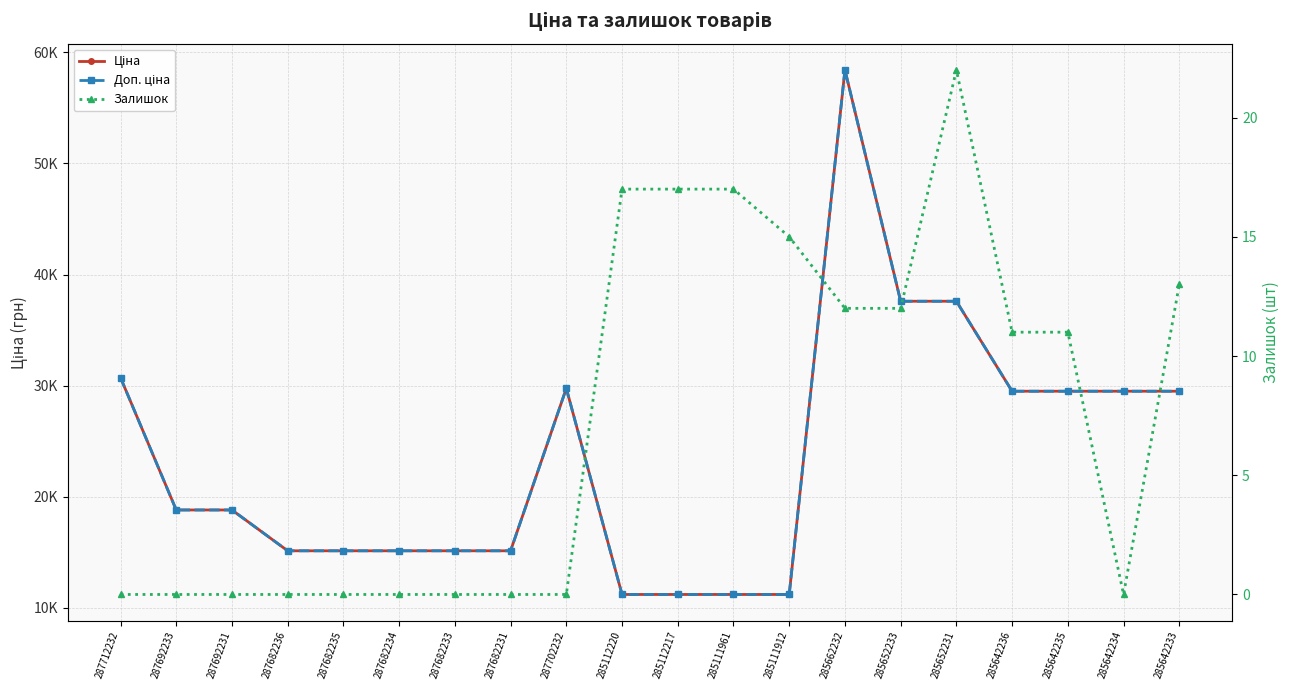

What are all the series names shown in the legend?

Ціна, Доп. ціна, Залишок